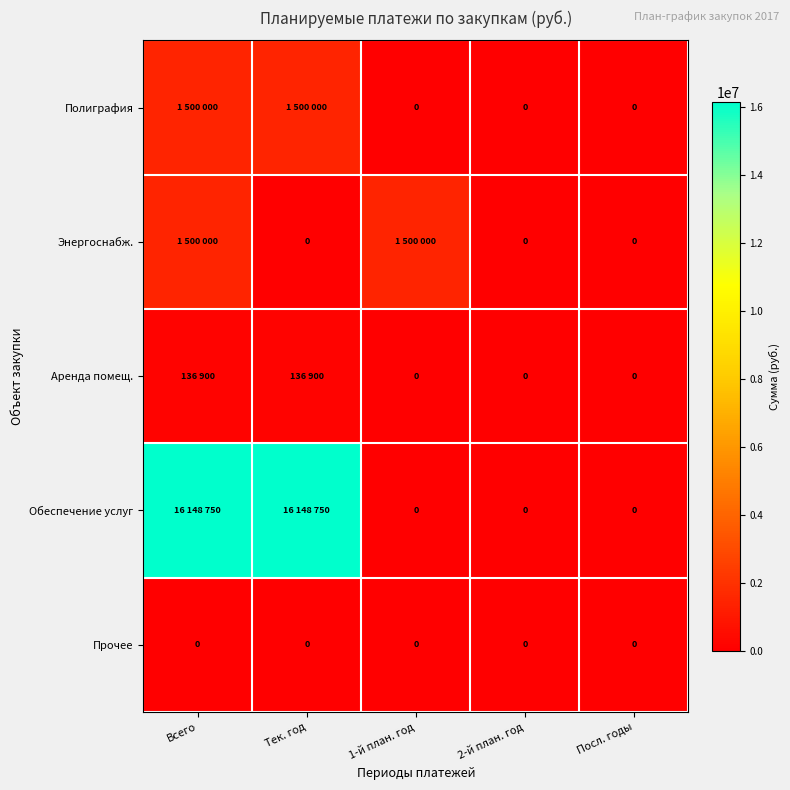

What is the spread (max minus min) of values at 1-й план. год?

1500000